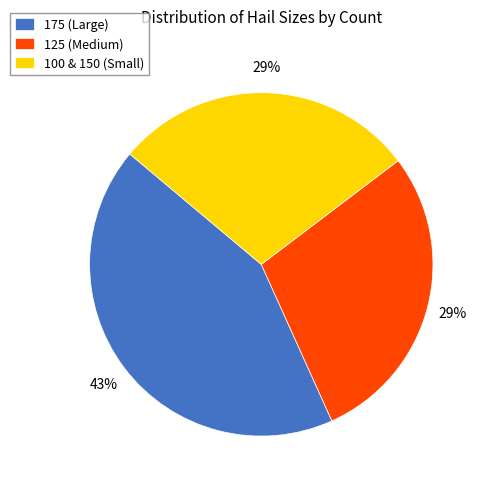

To the nearest percent, what is the difference between the largest and smallest slice percentages?

14%